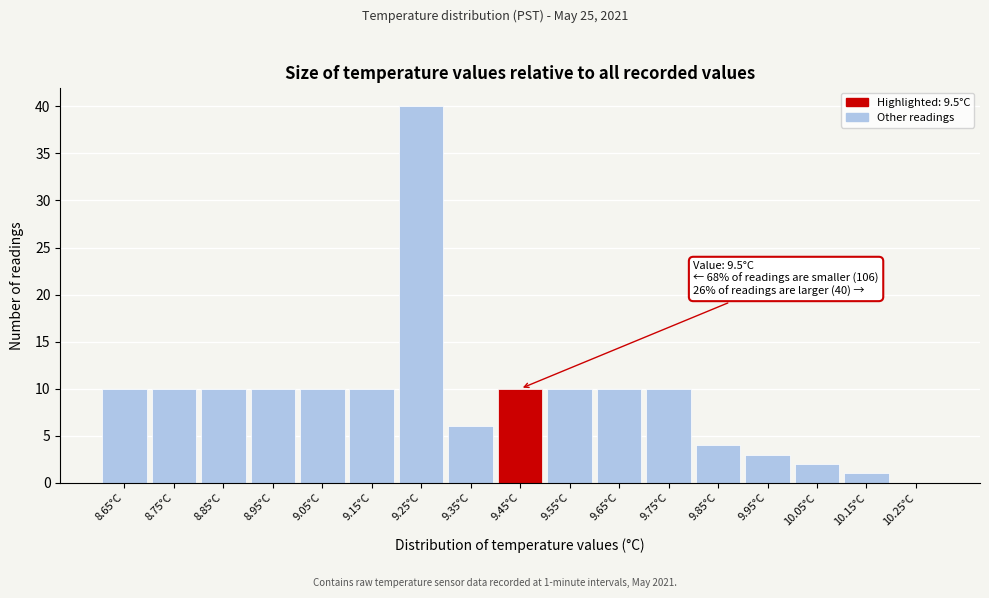

Reading left to right, extract all data points from this chart.

8.65°C=10	8.75°C=10	8.85°C=10	8.95°C=10	9.05°C=10	9.15°C=10	9.25°C=40	9.35°C=6	9.45°C=10	9.55°C=10	9.65°C=10	9.75°C=10	9.85°C=4	9.95°C=3	10.05°C=2	10.15°C=1	10.25°C=0